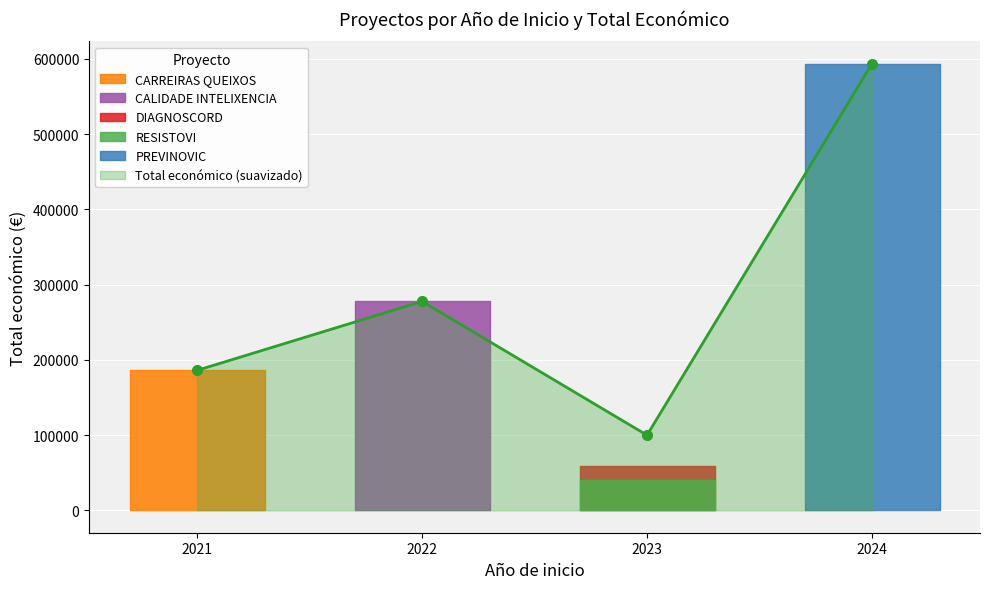

What is the highest value of the Total económico (suavizado) series?

593715.0